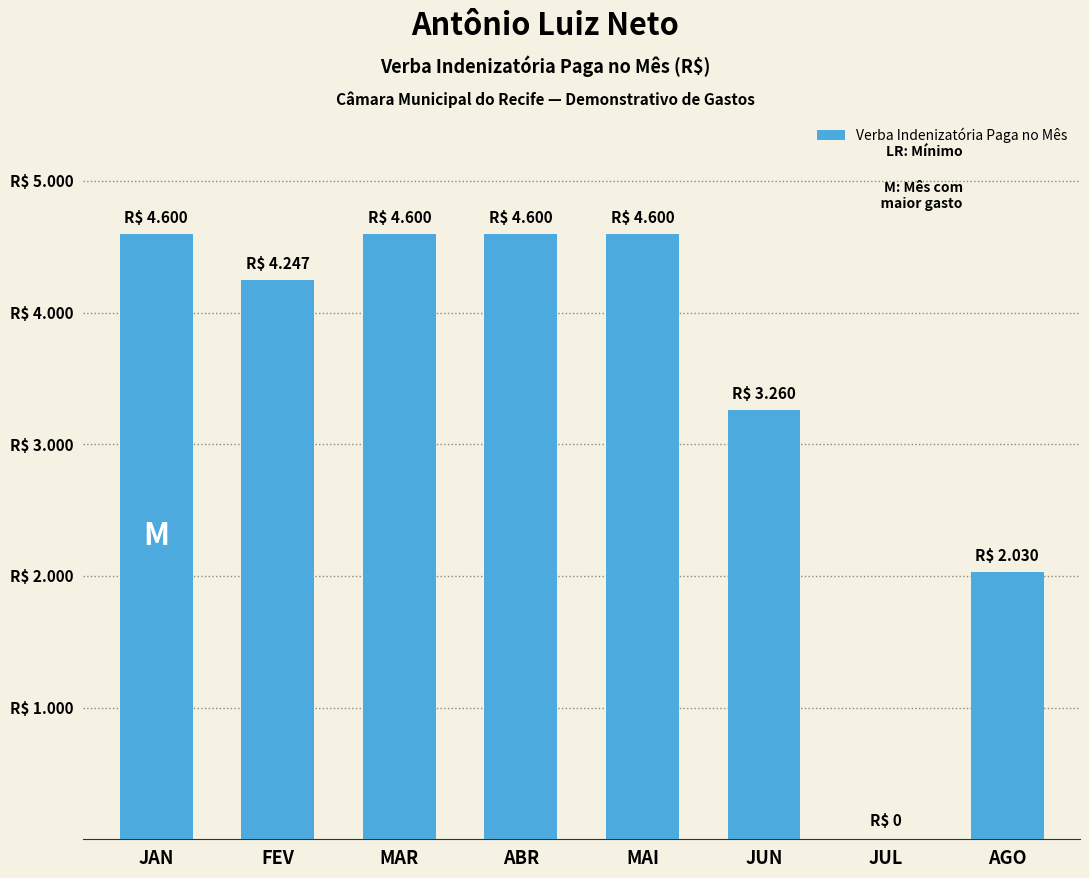

What is the label of the 6th bar from the left?

JUN